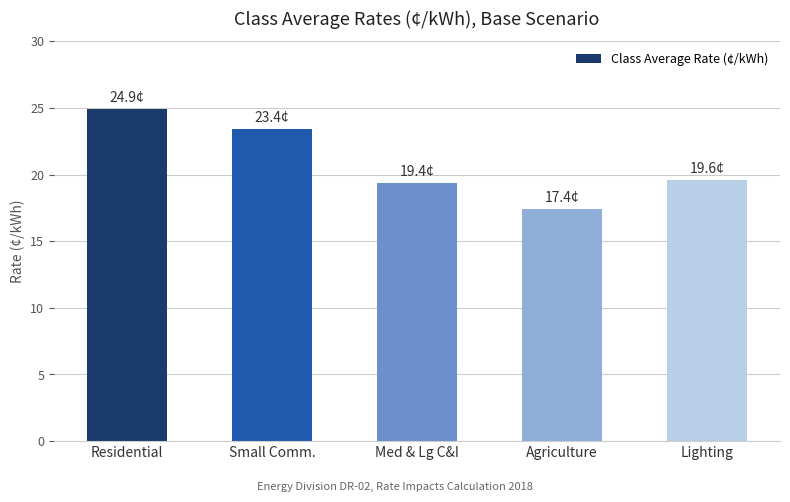

Between Med & Lg C&I and Residential, which is larger?

Residential